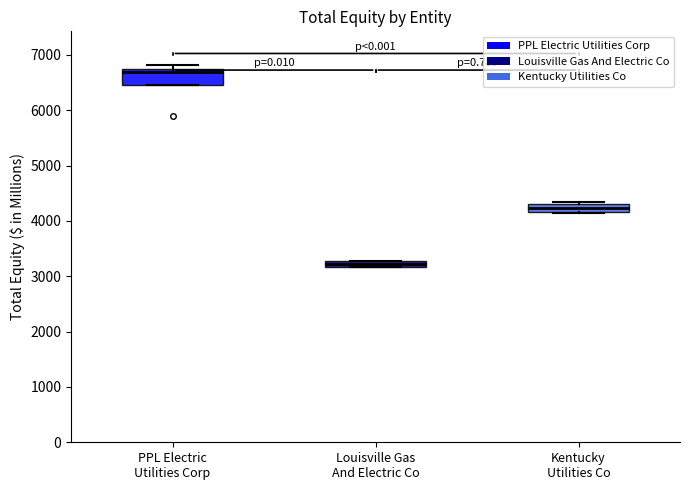

Which box's median line is the highest?

PPL Electric Utilities Corp